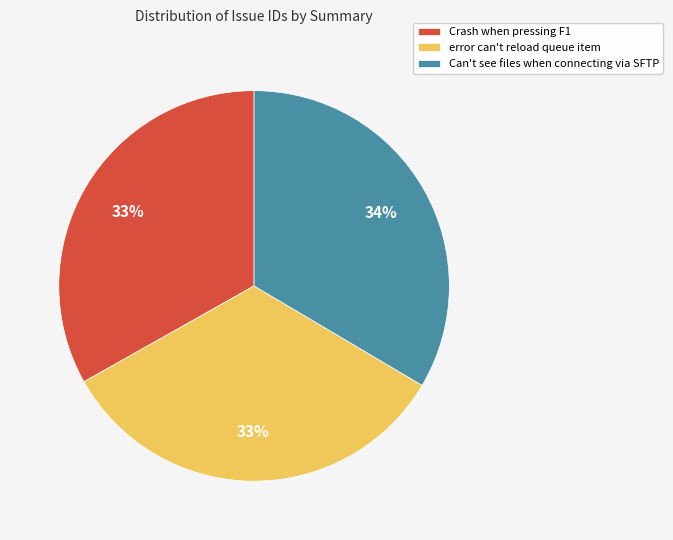

To the nearest percent, what is the average slice percentage?

33%